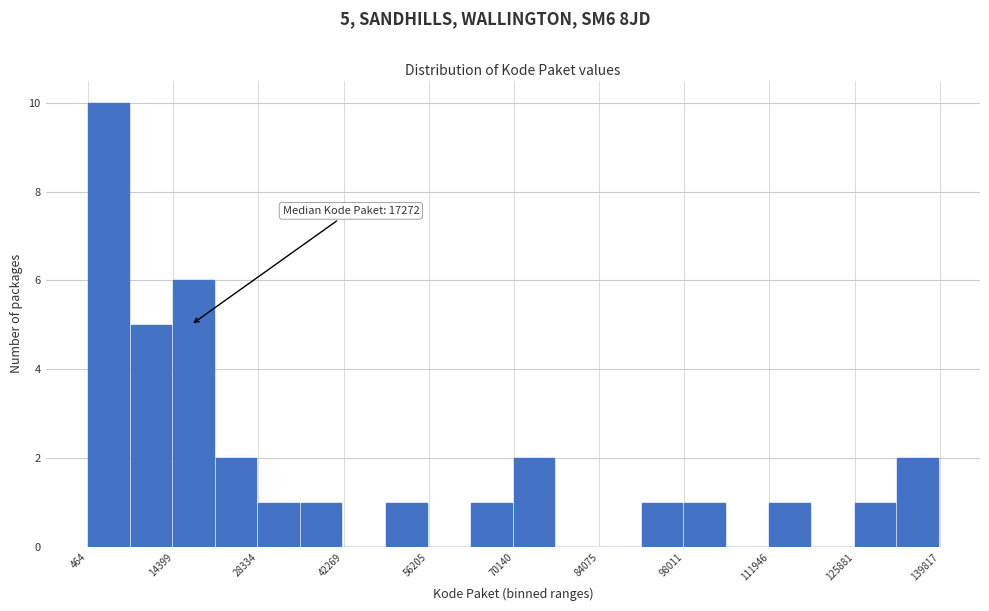

Around what value on the x-axis is the tallest bar? Give the approximate position of its centre, as read against the axis.

4000